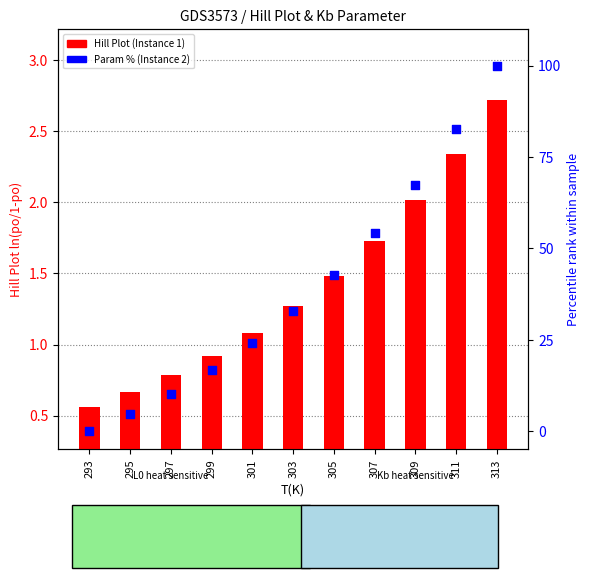

Which series has the largest total across all categories?

Instance2 Param % (Kb heat sensitive)